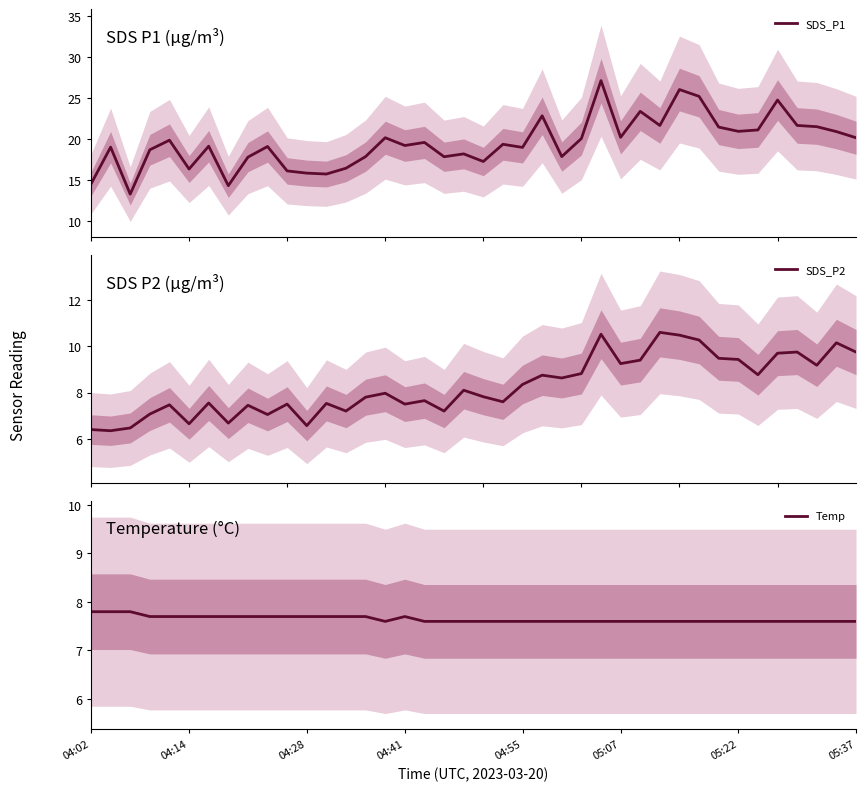

Which series has the largest total across all categories?

SDS_P1